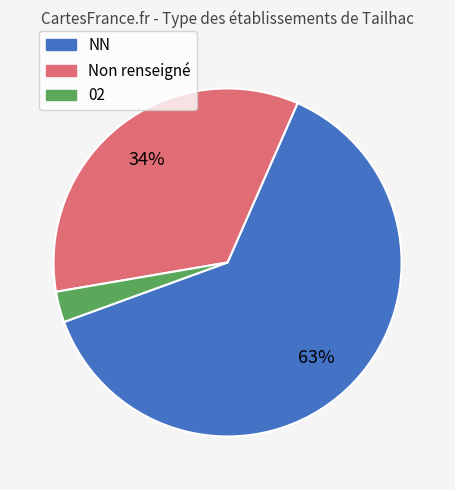

The Non renseigné slice represents 44% of the pie. True or false?

False